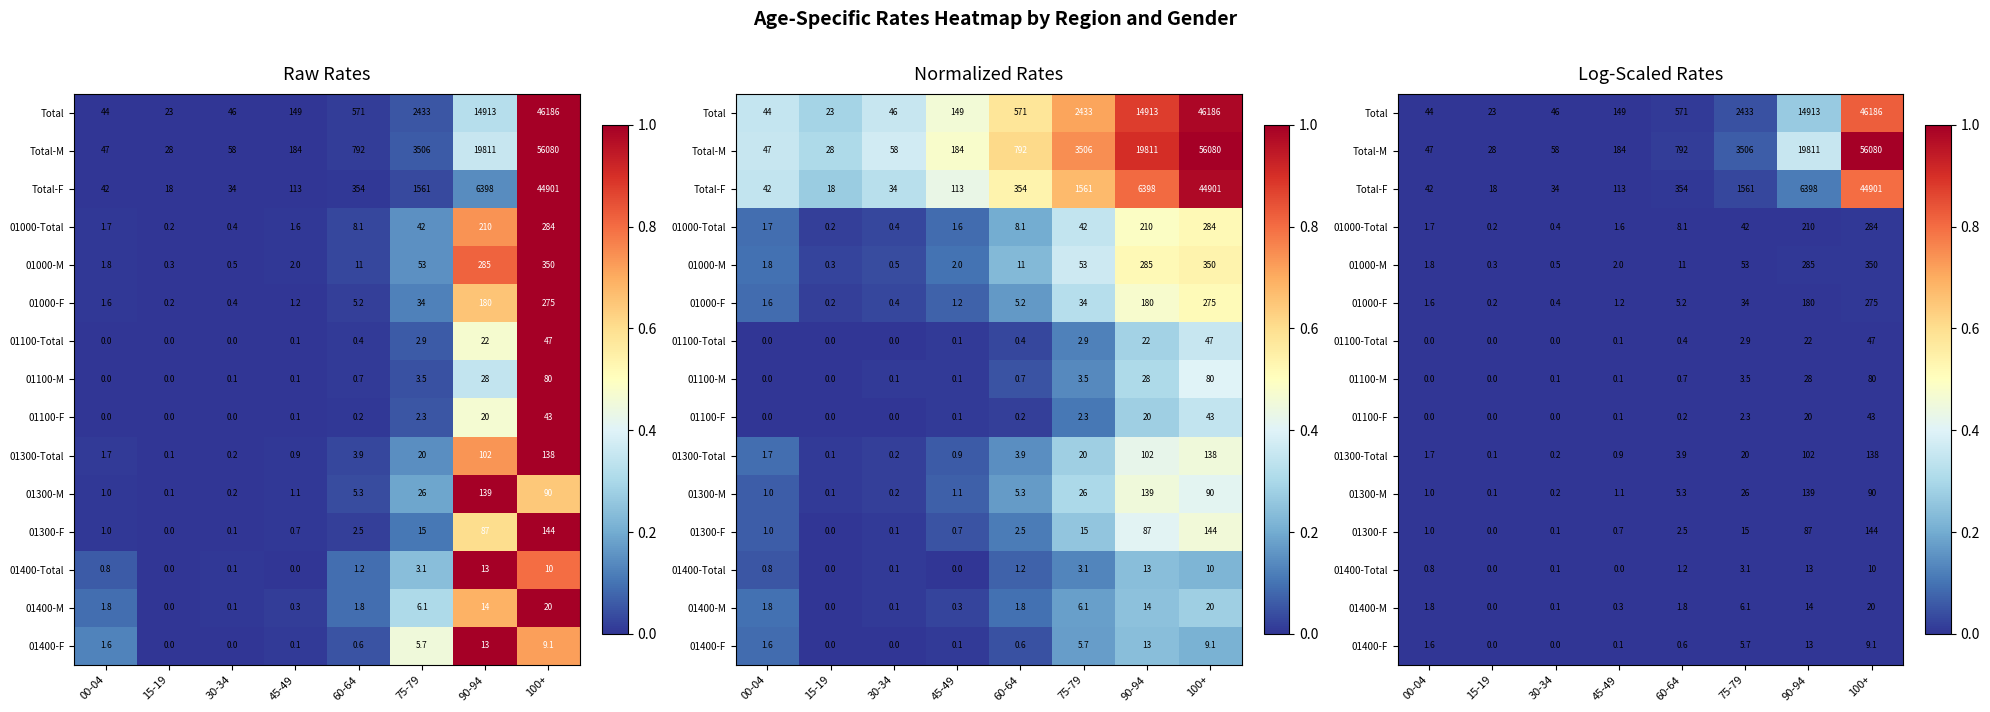

Rank the series by their maximum value, from highest to lowest.

Total-M, Total, Total-F, 01000-M, 01000-Total, 01000-F, 01300-F, 01300-M, 01300-Total, 01100-M, 01100-Total, 01100-F, 01400-M, 01400-Total, 01400-F